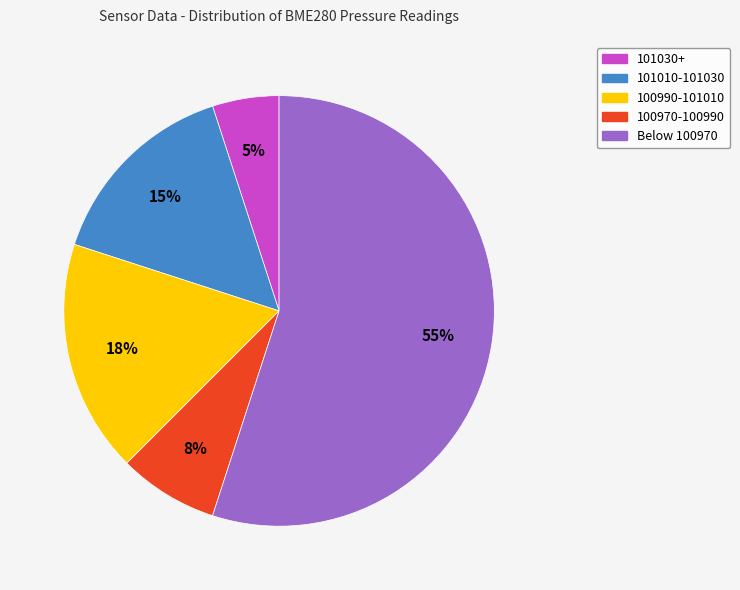

What is the largest slice in the pie chart?

Below 100970